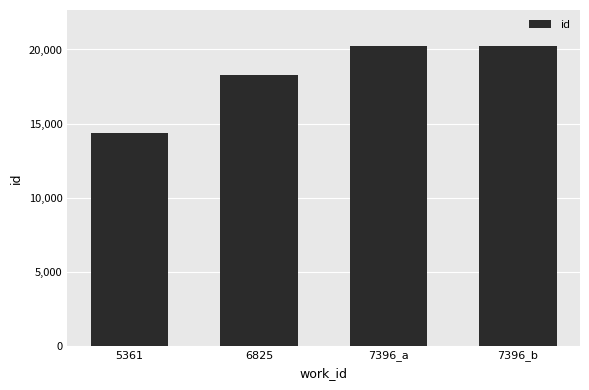

At which category does the chart reach its minimum across all series?

5361